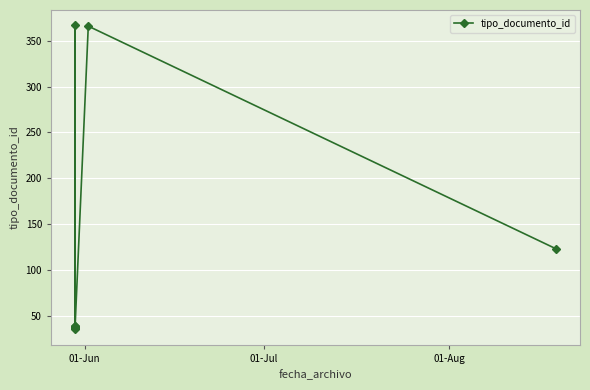

How many values are below 39?

4